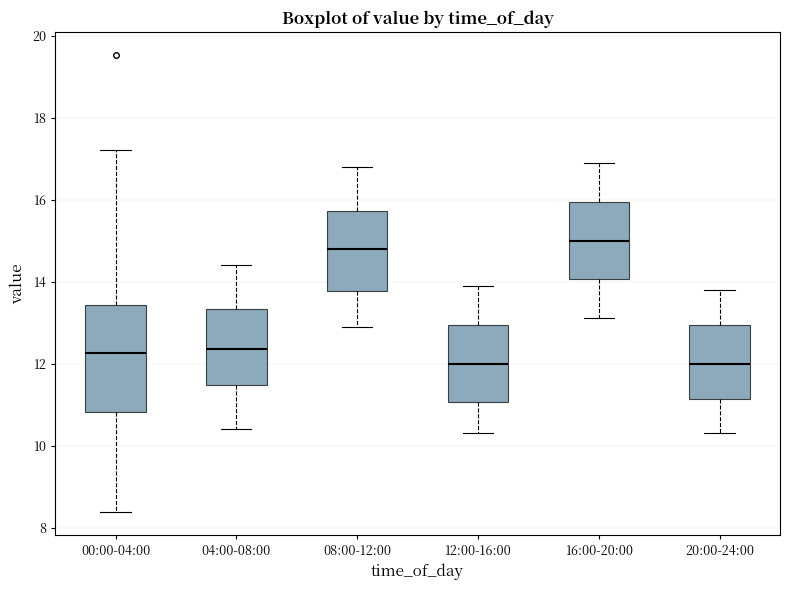

Reading left to right, read every box against the y-axis: the position of its median line, the range the box covers, and the ends of its whiskers. The values are not printed on the chart, so give them approximately, as read against the axis.

00:00-04:00: median 12.2, box 10.8 to 13.4, whiskers 8.4 to 17.2
04:00-08:00: median 12.4, box 11.4 to 13.4, whiskers 10.4 to 14.4
08:00-12:00: median 14.8, box 13.8 to 15.8, whiskers 13.0 to 16.8
12:00-16:00: median 12.0, box 11.0 to 13.0, whiskers 10.4 to 14.0
16:00-20:00: median 15.0, box 14.0 to 16.0, whiskers 13.2 to 17.0
20:00-24:00: median 12.0, box 11.2 to 13.0, whiskers 10.4 to 13.8